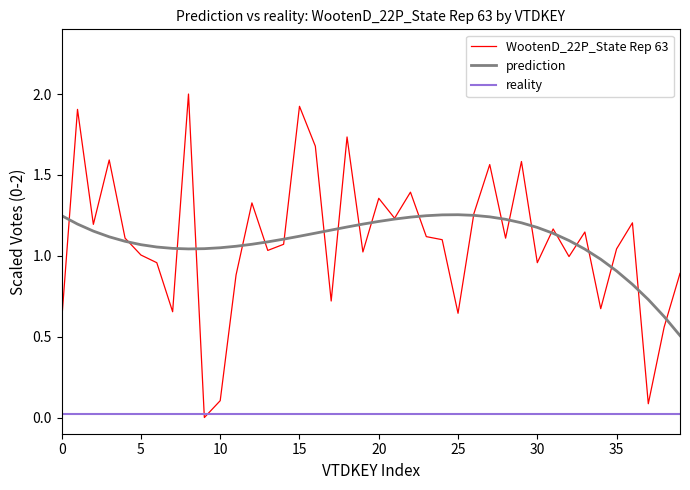

In prediction, how many points are higher than both neighbors (excluding endpoints)?

1